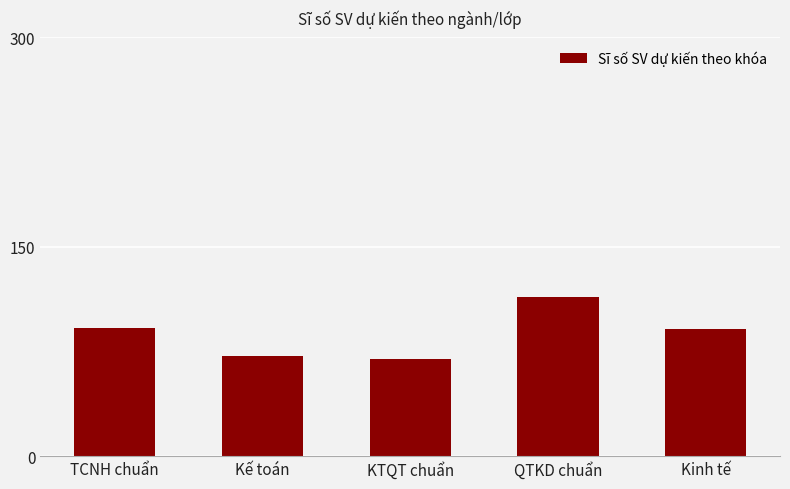

The value at Kinh tế is 144. True or false?

False